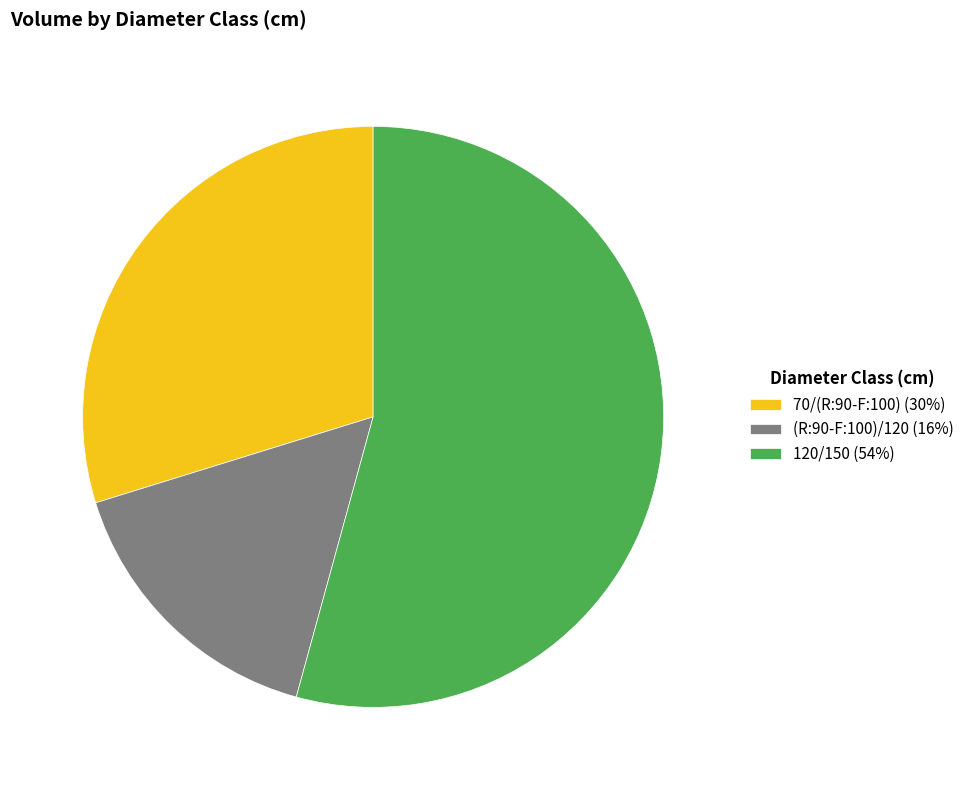

Between 120/150 and 70/(R:90-F:100), which is larger?

120/150